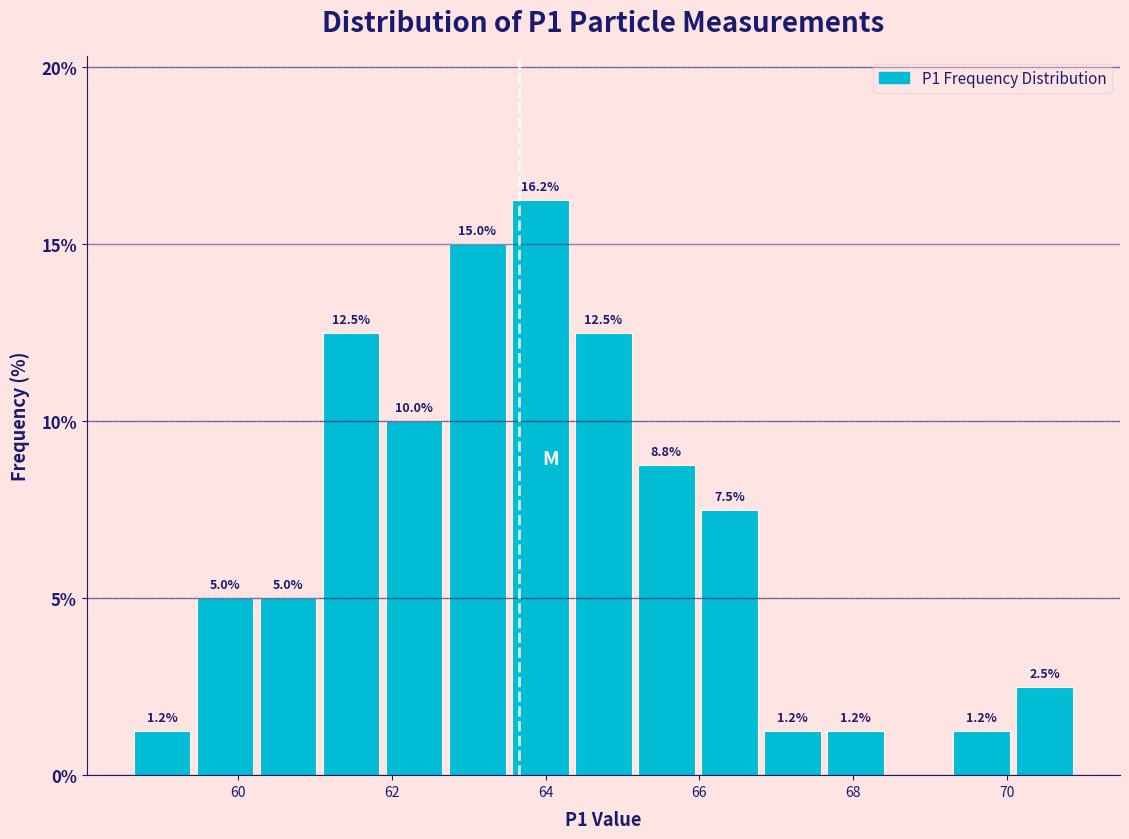

Which range on the x-axis has the tallest bar?

63.52 to 64.34